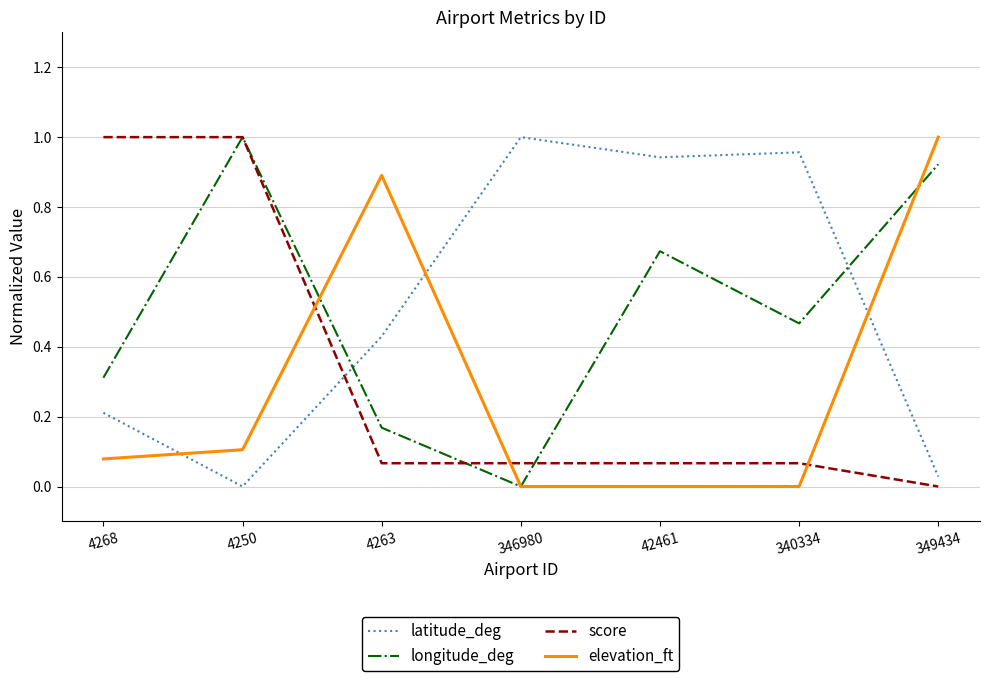

True or false: latitude_deg has a value of 0.2 at 4268.

True